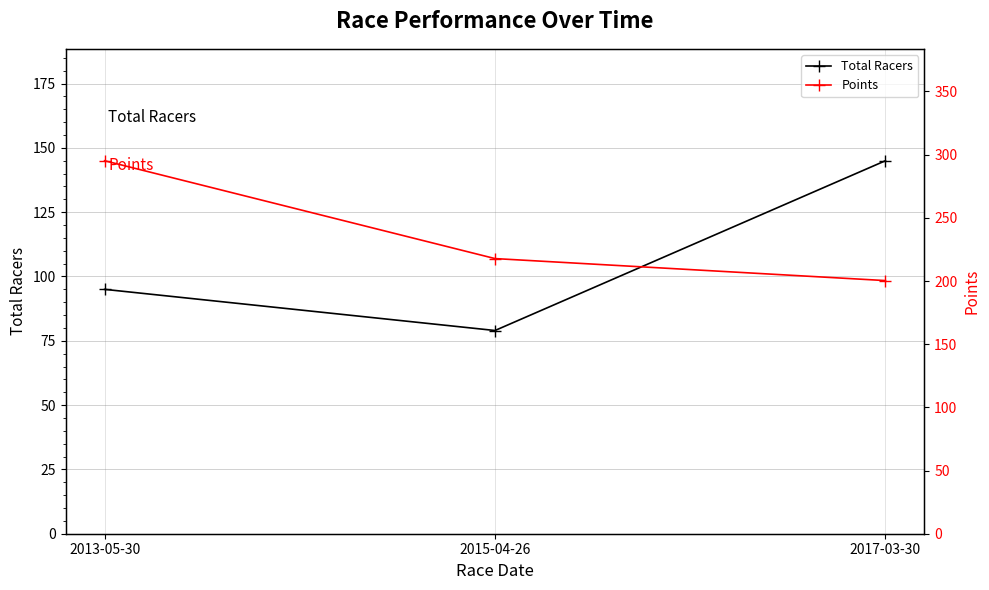

Where does the Total Racers series first go above 95?

2017-03-30